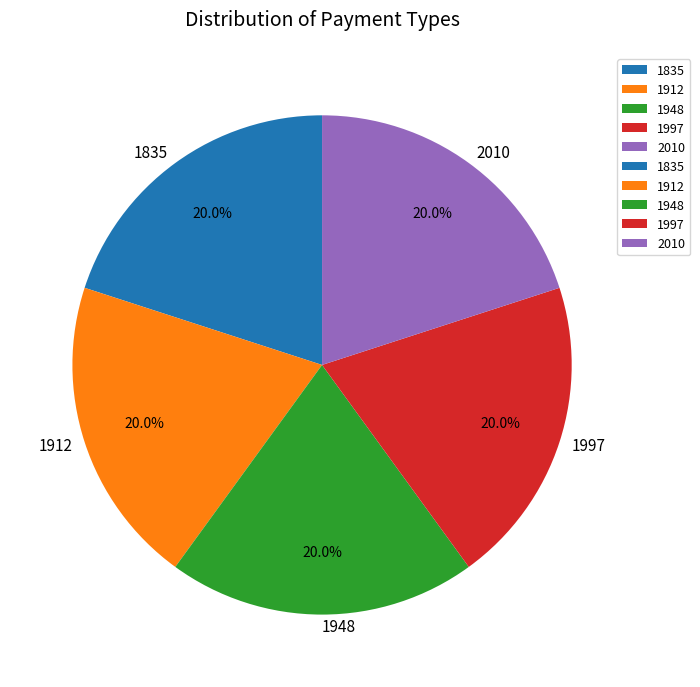

Approximately how many times larger is the value at 2010 compared to 1835?

1.0